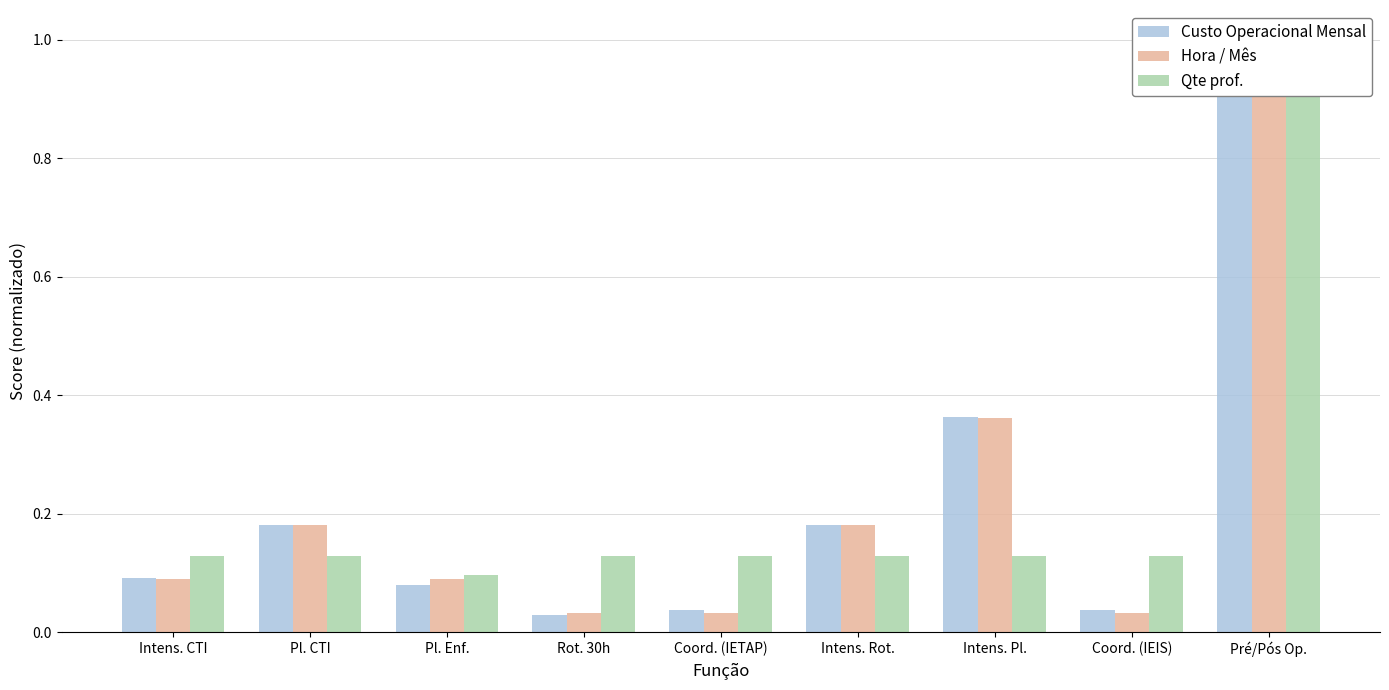

Reading left to right, extract all data points from this chart.

Custo Operacional Mensal: Intens. CTI=0.1	Pl. CTI=0.2	Pl. Enf.=0.1	Rot. 30h=0.0	Coord. (IETAP)=0.0	Intens. Rot.=0.2	Intens. Pl.=0.4	Coord. (IEIS)=0.0	Pré/Pós Op.=1.0
Hora / Mês: Intens. CTI=0.1	Pl. CTI=0.2	Pl. Enf.=0.1	Rot. 30h=0.0	Coord. (IETAP)=0.0	Intens. Rot.=0.2	Intens. Pl.=0.4	Coord. (IEIS)=0.0	Pré/Pós Op.=1.0
Qte prof.: Intens. CTI=0.1	Pl. CTI=0.1	Pl. Enf.=0.1	Rot. 30h=0.1	Coord. (IETAP)=0.1	Intens. Rot.=0.1	Intens. Pl.=0.1	Coord. (IEIS)=0.1	Pré/Pós Op.=1.0